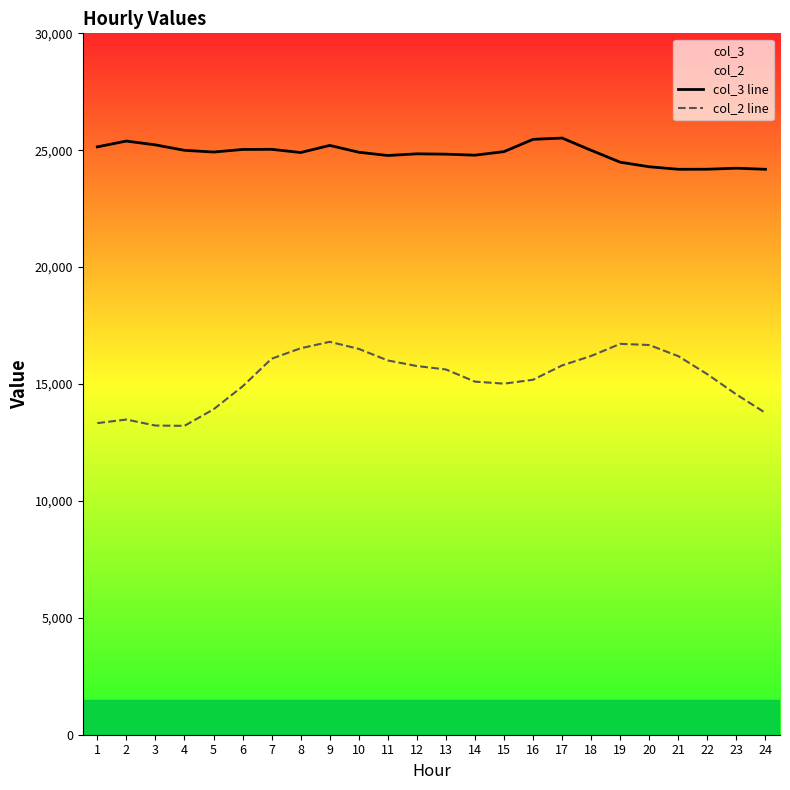

Reading right to left, extract all data points from this chart.

col_3 line: 24185	24231	24188	24185	24293	24488	24997	25521	25466	24940	24789	24832	24847	24774	24915	25206	24902	25039	25033	24922	24997	25229	25392	25144
col_2 line: 13764	14554	15418	16192	16668	16719	16201	15796	15183	15016	15102	15623	15770	16009	16503	16806	16530	16083	14898	13918	13212	13224	13481	13327